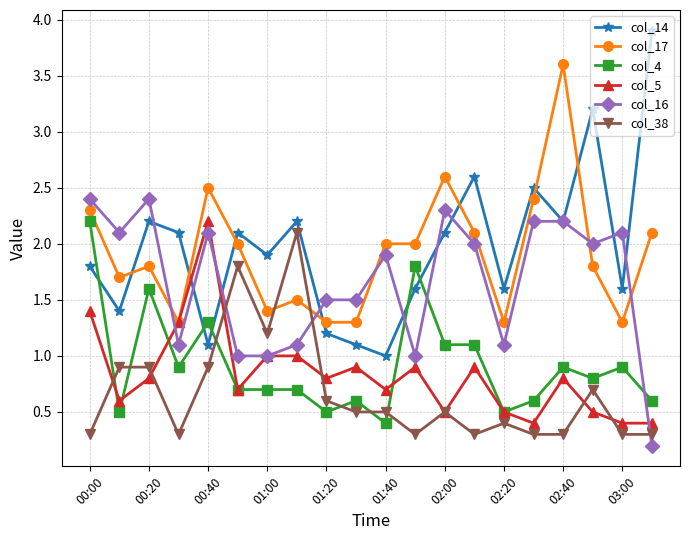

What is the value of the col_38 point at the 1st from the left?

0.3